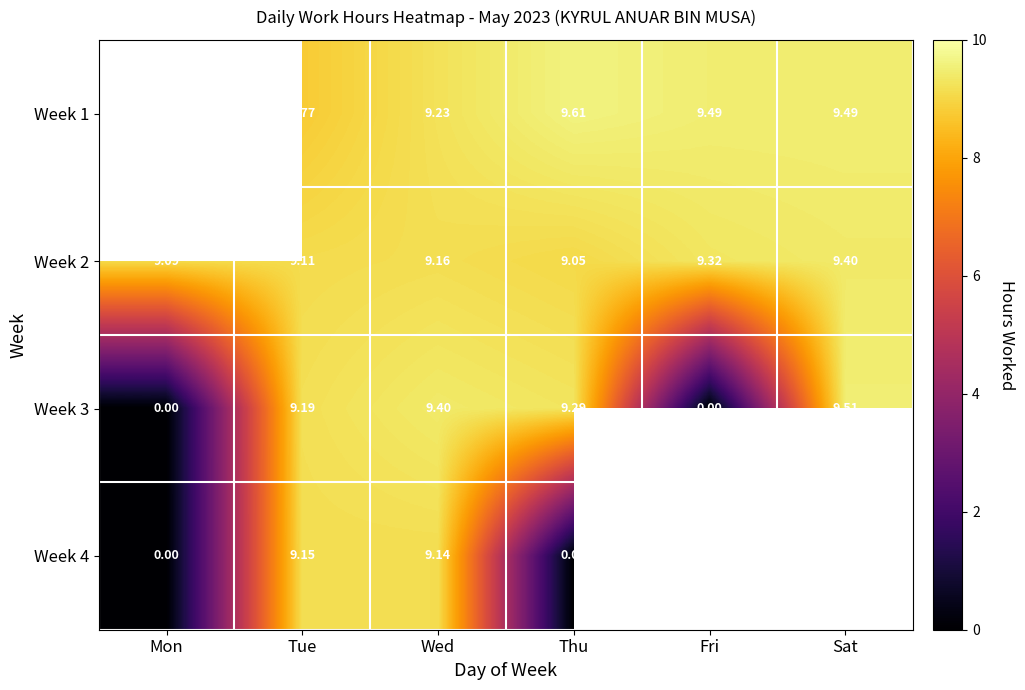

Is the value of Week 4 at Mon greater than the value of Week 2 at Wed?

No